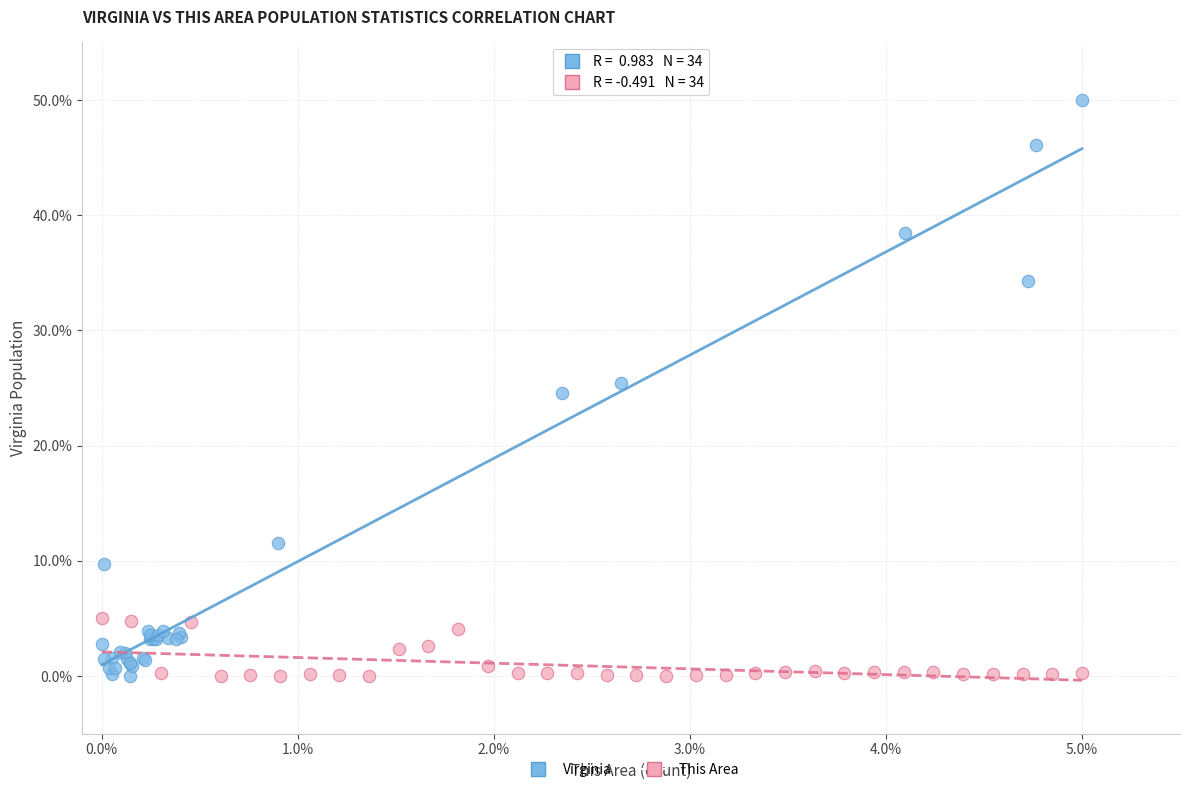

What are all the series names shown in the legend?

Virginia, This Area